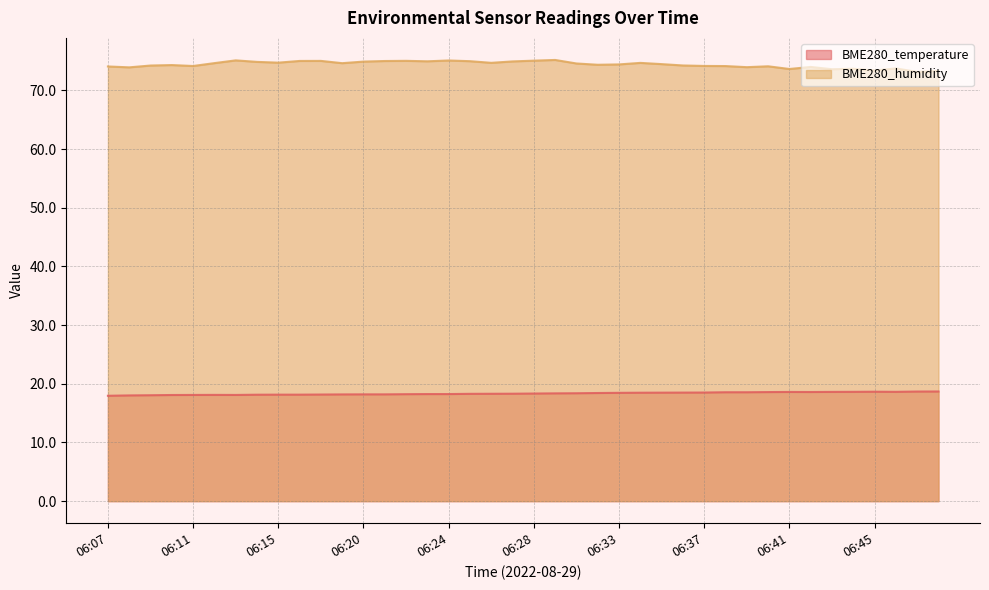

Is the value of BME280_temperature at 06:26 greater than the value of BME280_humidity at 06:47?

No